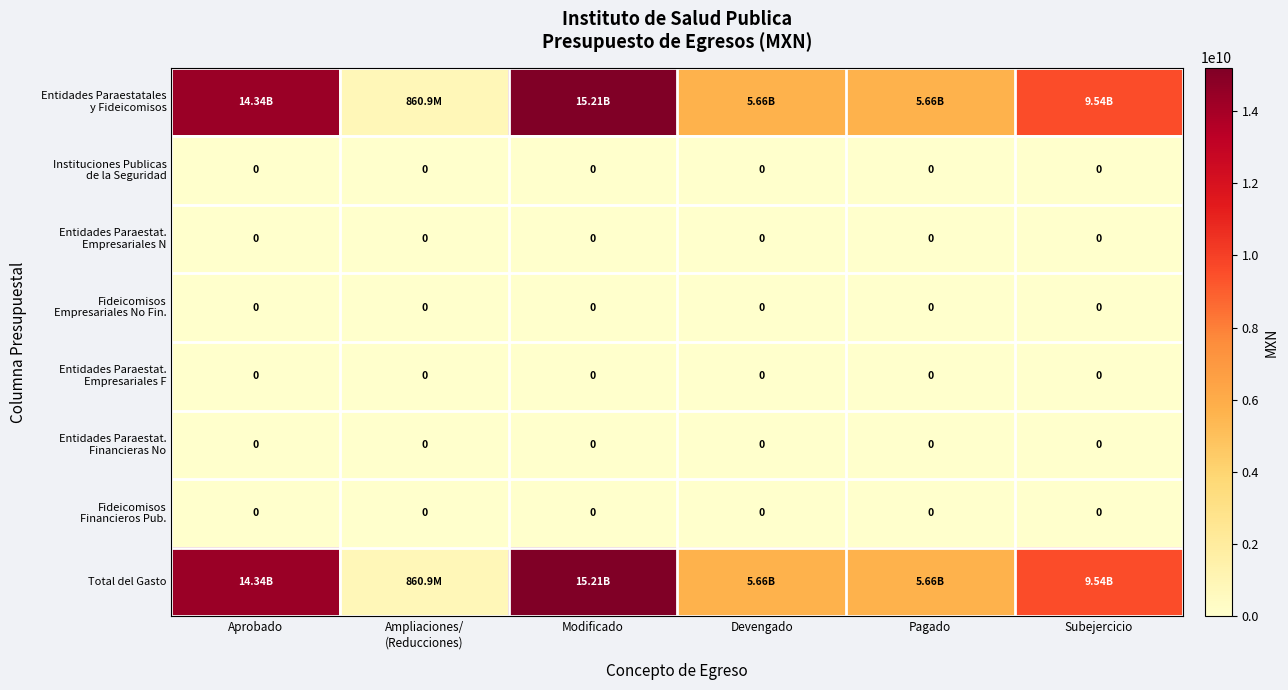

At which label is Fideicomisos Empresariales No Fin. closest to 0?

Aprobado